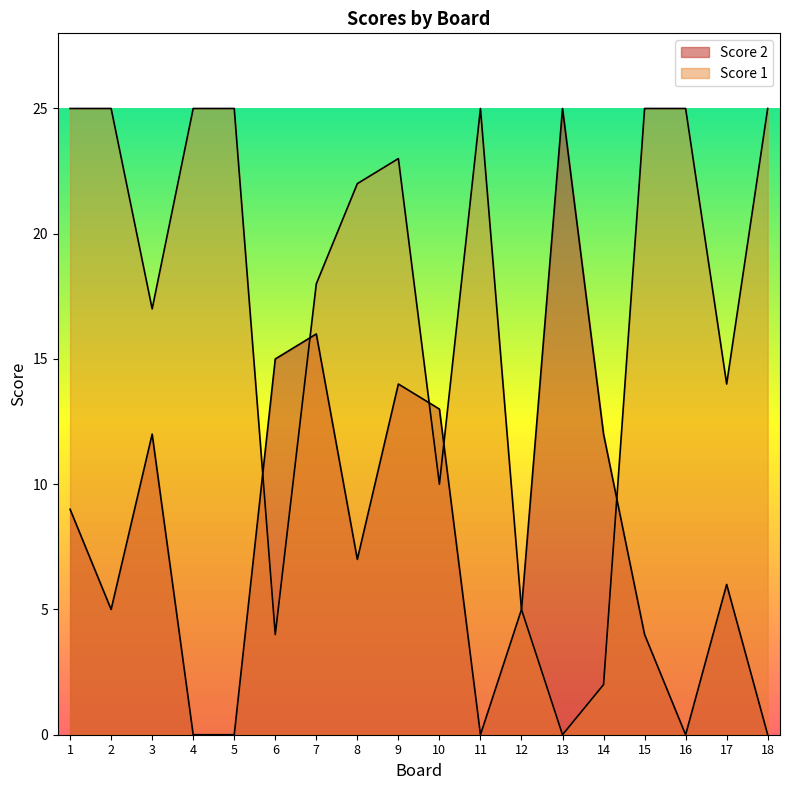

At which label is Score 1 closest to 12?

10